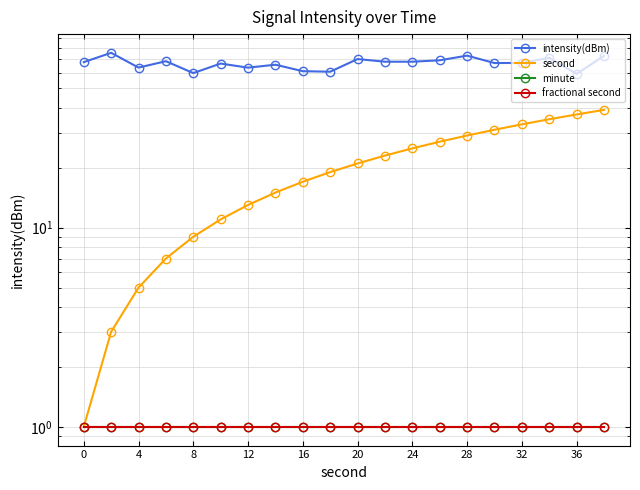

What is the value of the minute point at the 2nd from the left?

1.0